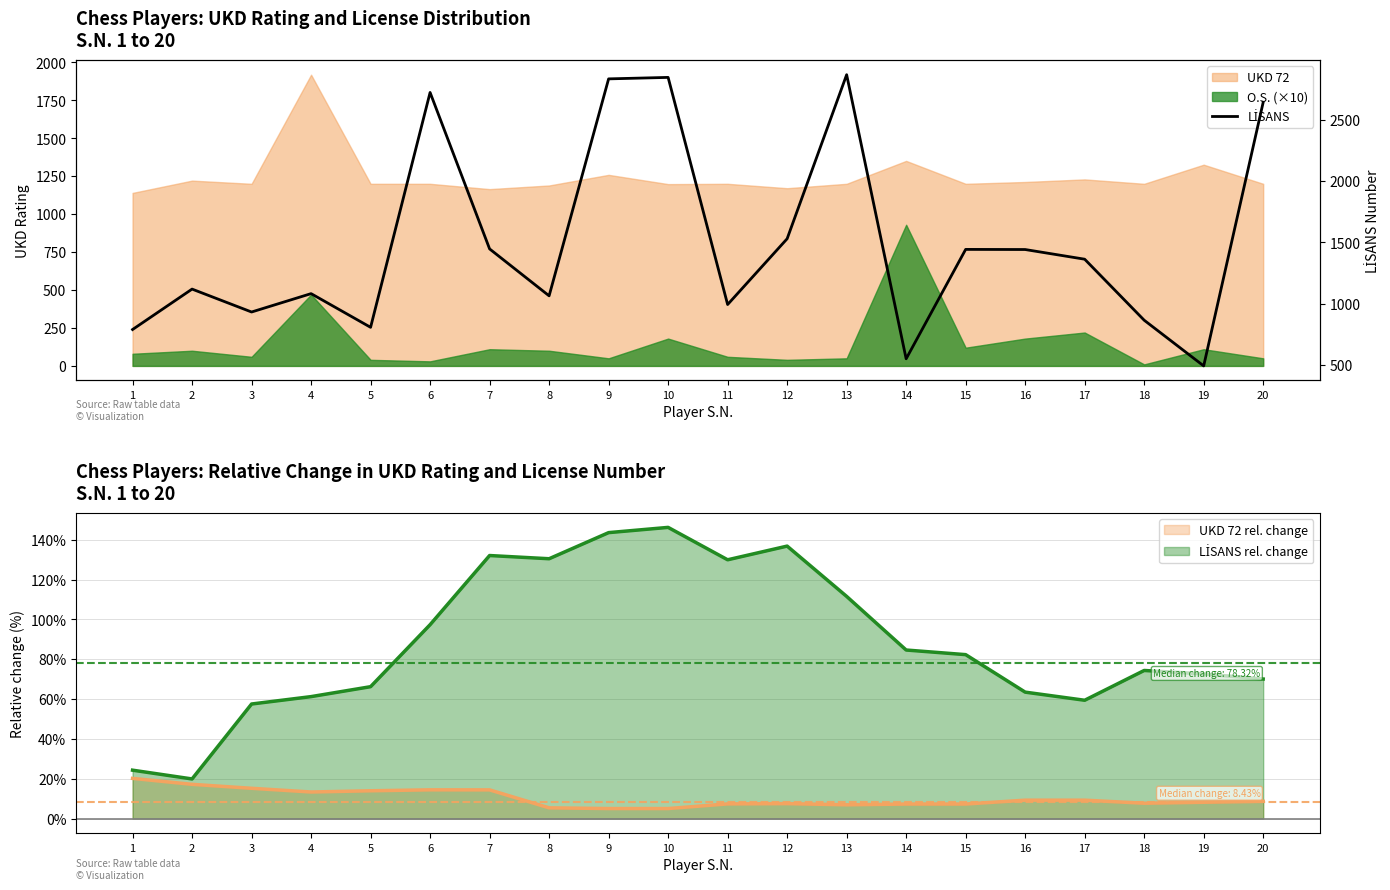

Reading left to right, what are all the values shown in this chart?

1=788	2=1118	3=931	4=1081	5=806	6=2723	7=1446	8=1063	9=2834	10=2846	11=992	12=1529	13=2868	14=549	15=1442	16=1441	17=1362	18=864	19=491	20=2643